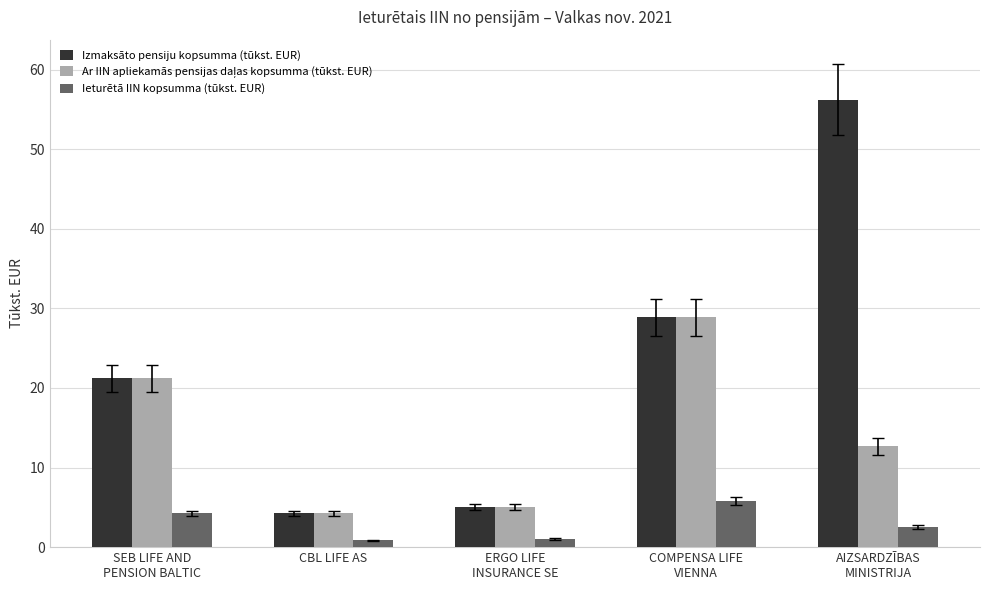

The value of Izmaksāto pensiju kopsumma (tūkst. EUR) at AIZSARDZĪBAS
MINISTRIJA is 17.4. True or false?

False